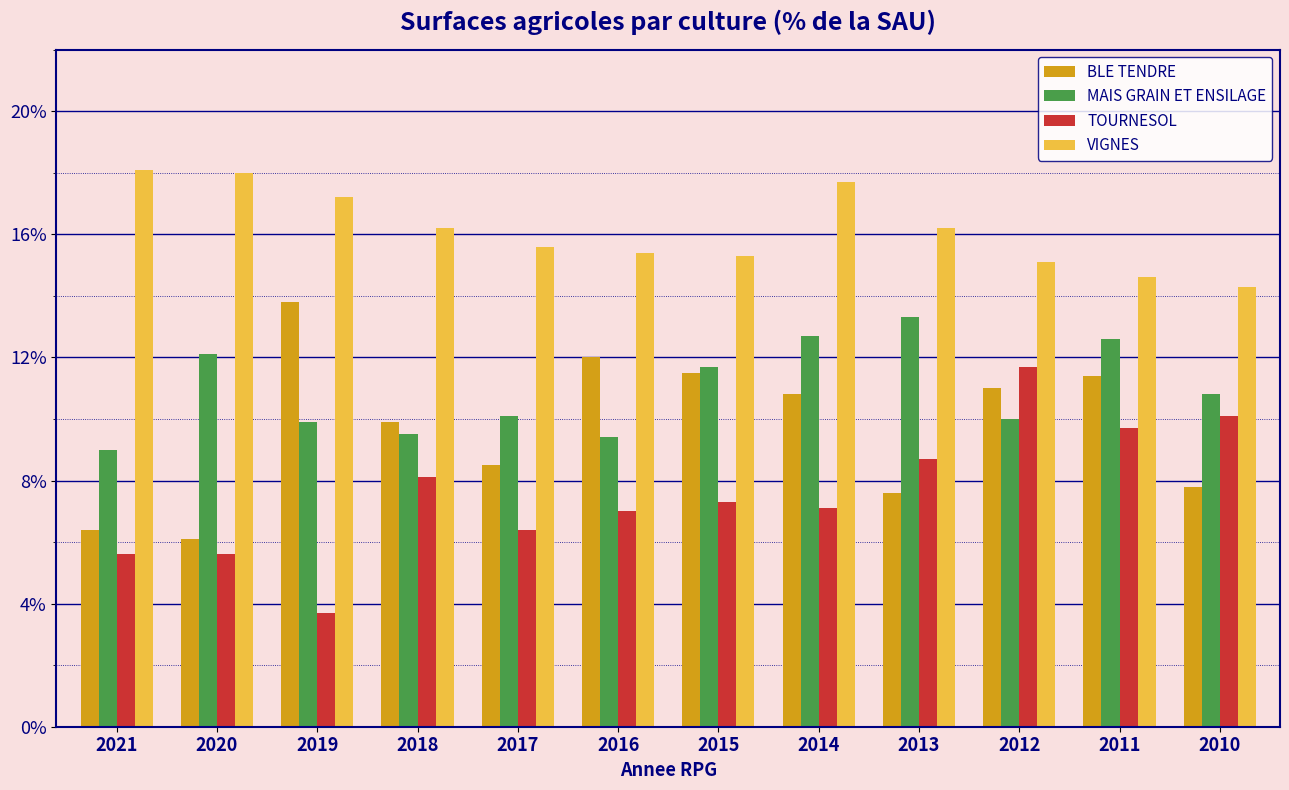

Rank the series at 2017 from highest to lowest value.

VIGNES, MAIS GRAIN ET ENSILAGE, BLE TENDRE, TOURNESOL